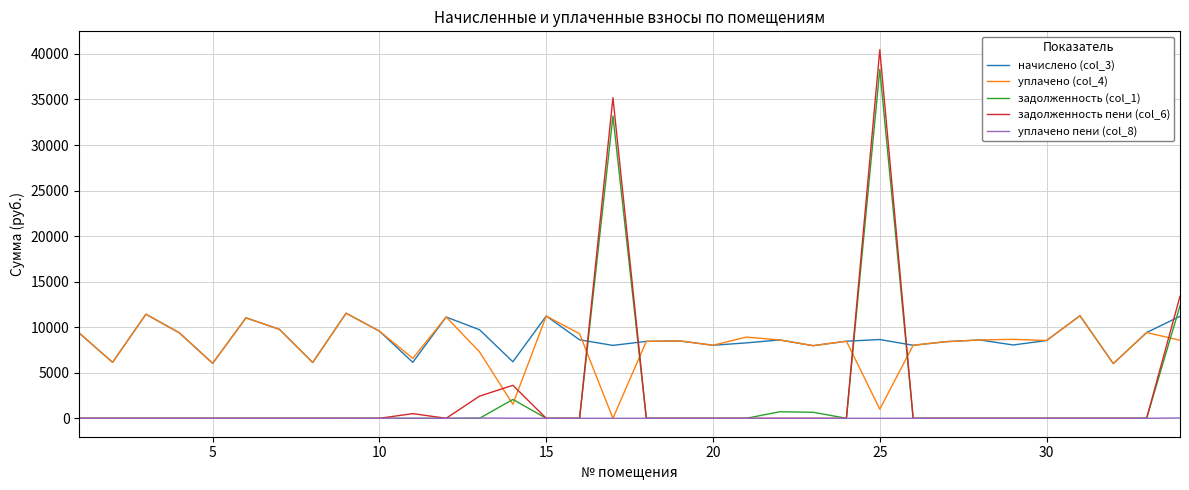

Which series has the widest spread of values?

задолженность пени (col_6)